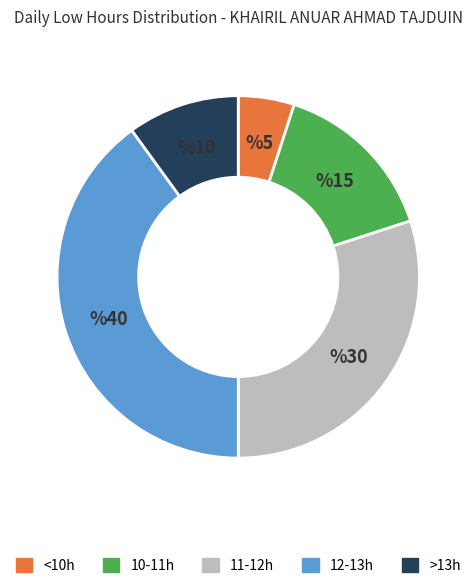

Is there a majority slice in this chart?

No